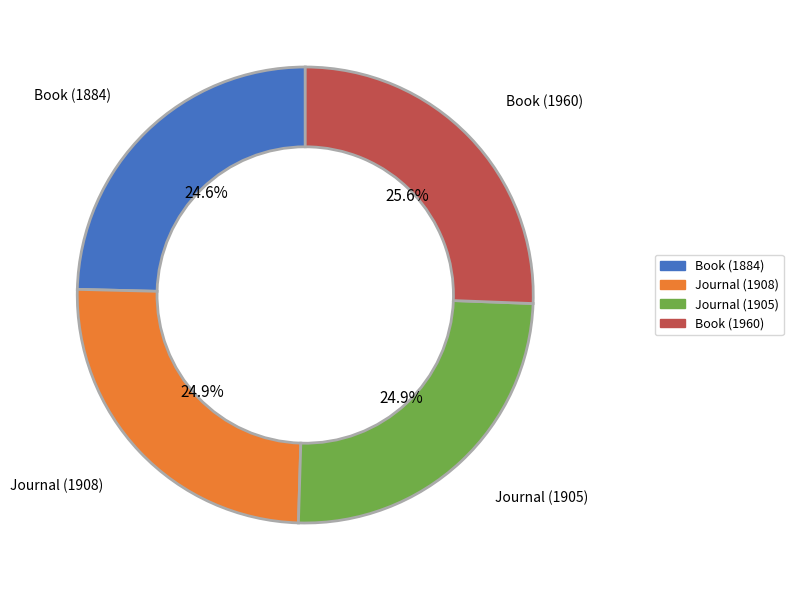

Which category has the biggest portion of the pie?

Book (1960)